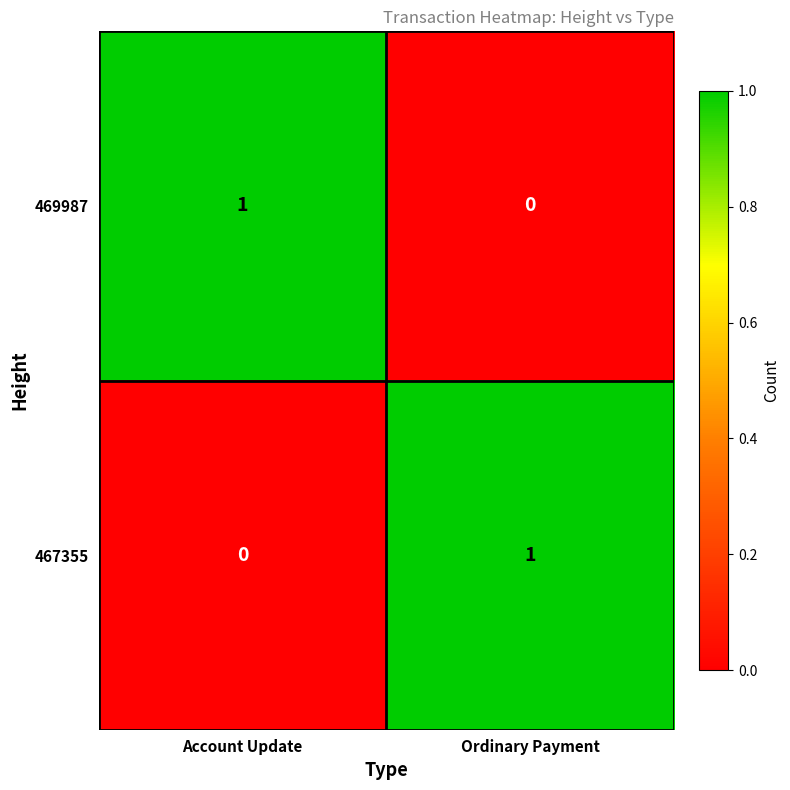

Is it true that 467355 equals -1 at Account Update?

False